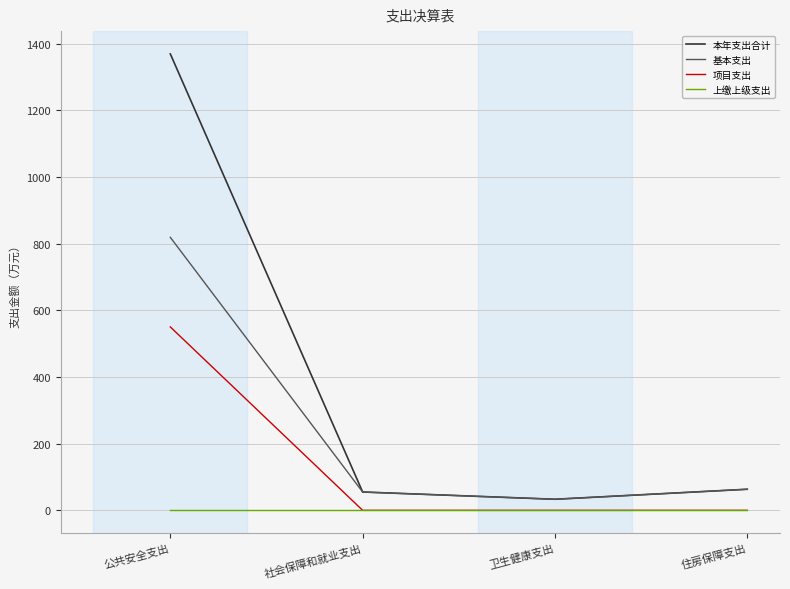

At which category is the sum across all series the highest?

公共安全支出